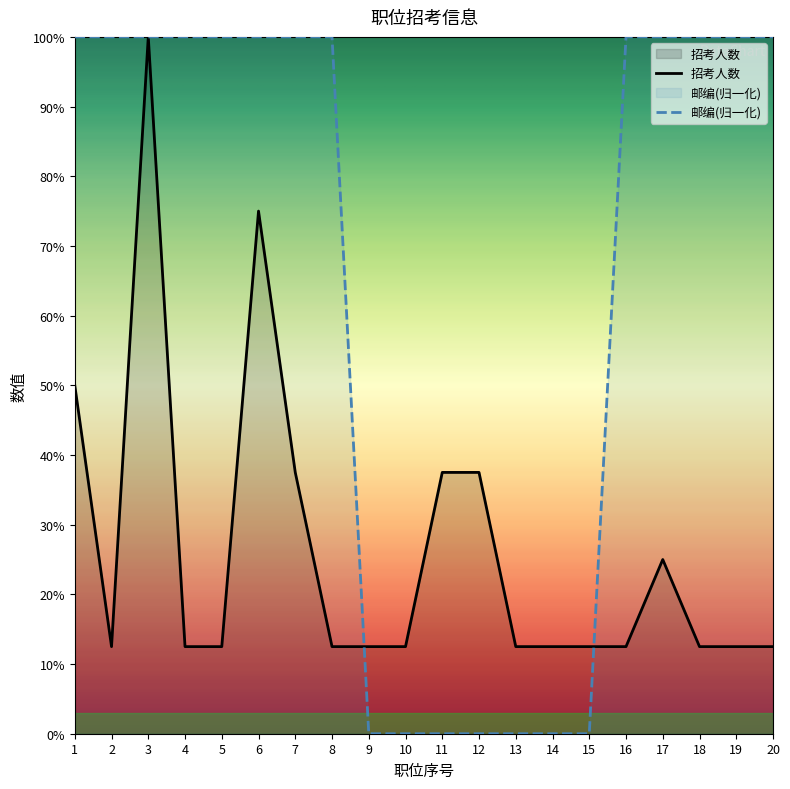

The 招考人数 series shows 12.5 at 9. True or false?

True